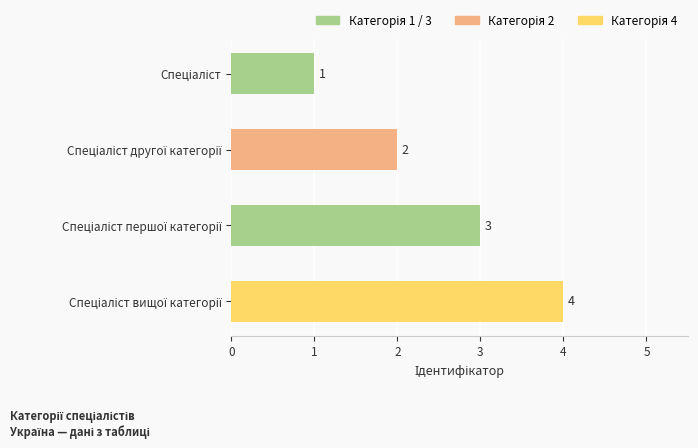

How many data points are less than 3?

2